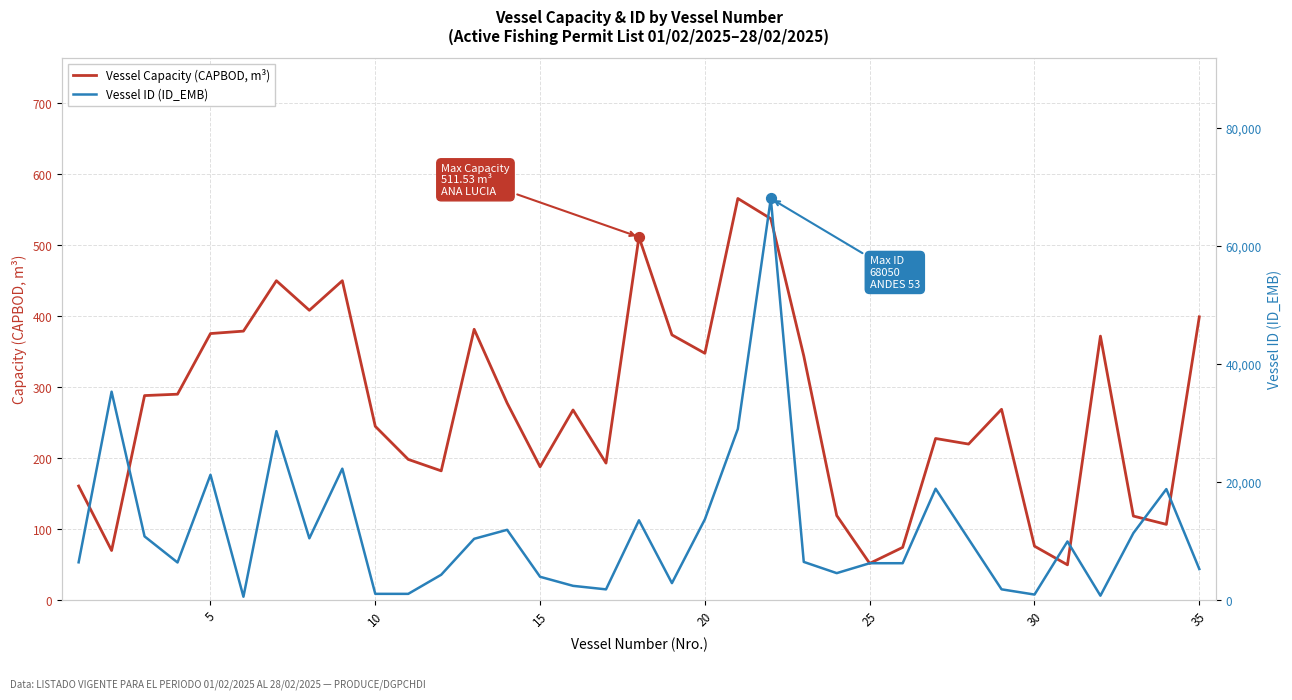

Which series contains the highest Y value?

Vessel ID (ID_EMB)